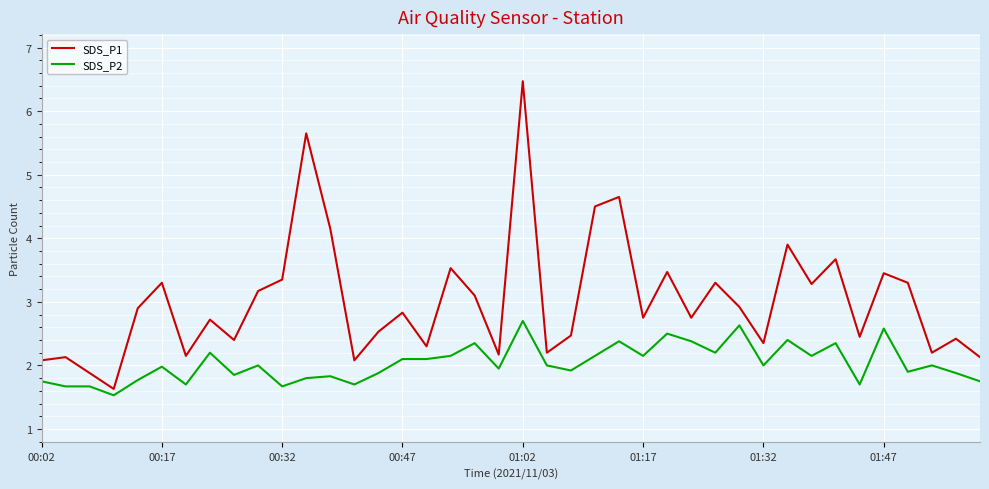

What is the difference between the maximum and minimum values in the SDS_P2 series?

1.2